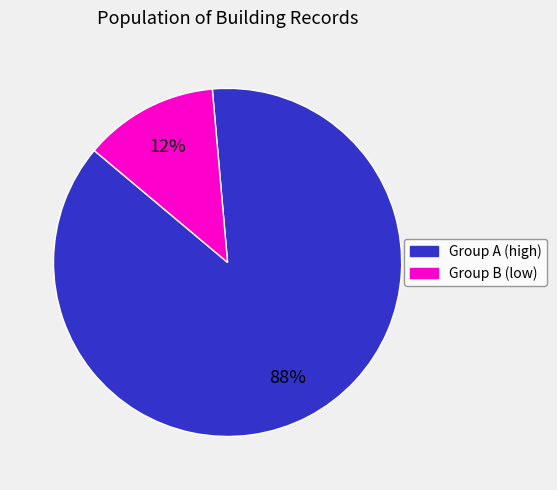

Count the number of slices in the pie.

2